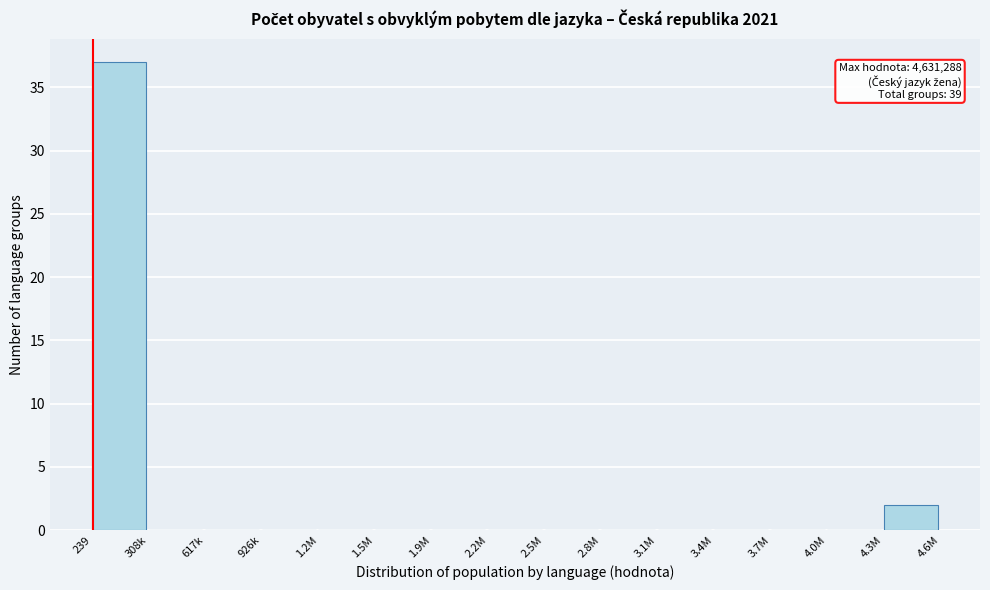

Reading right to left, what are all the values shown in this chart?

4.3M=2	4.0M=0	3.7M=0	3.4M=0	3.1M=0	2.8M=0	2.5M=0	2.2M=0	1.9M=0	1.5M=0	1.2M=0	926k=0	617k=0	308k=0	239=37